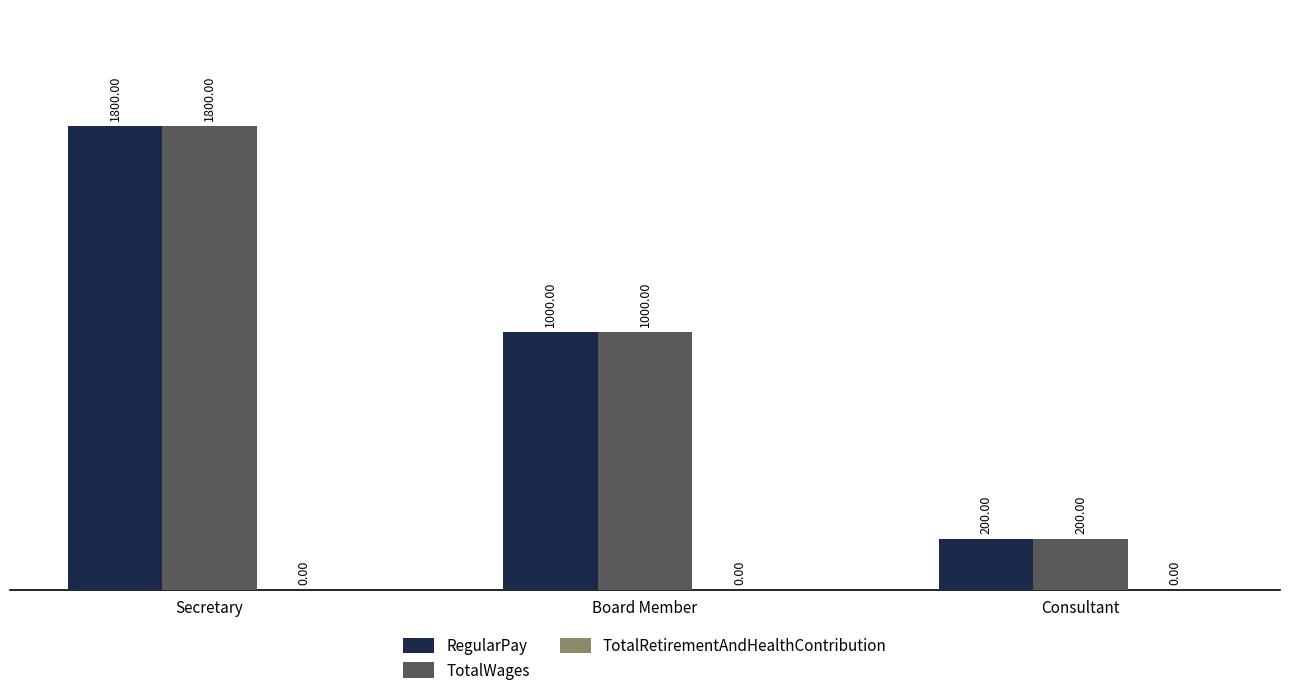

Is it true that RegularPay equals 405 at Board Member?

False